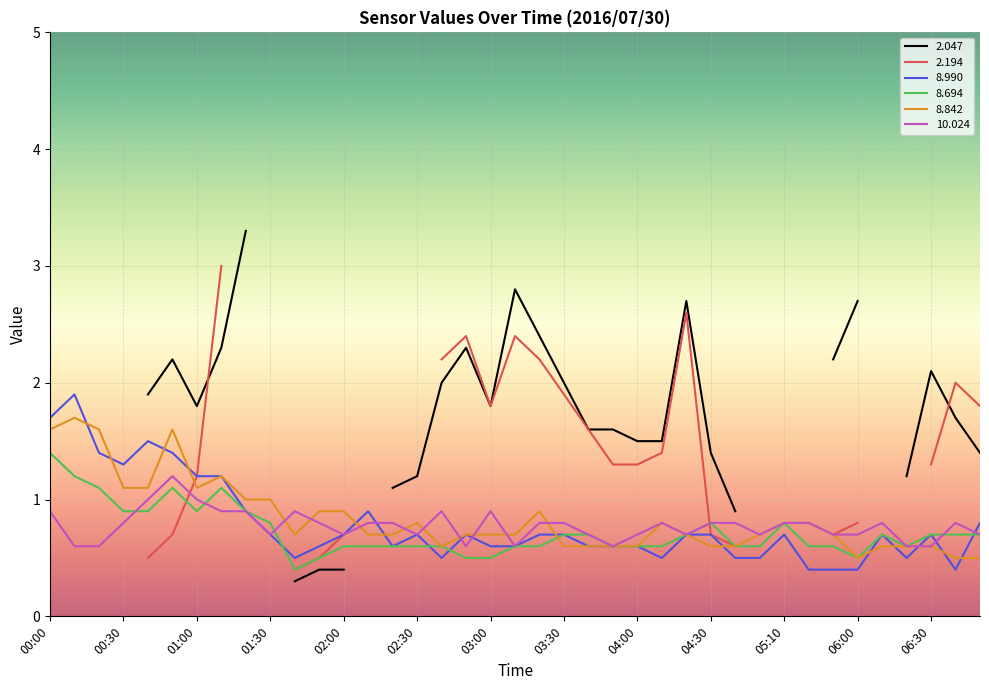

True or false:   8.694 and   8.990 cross at least once.

True